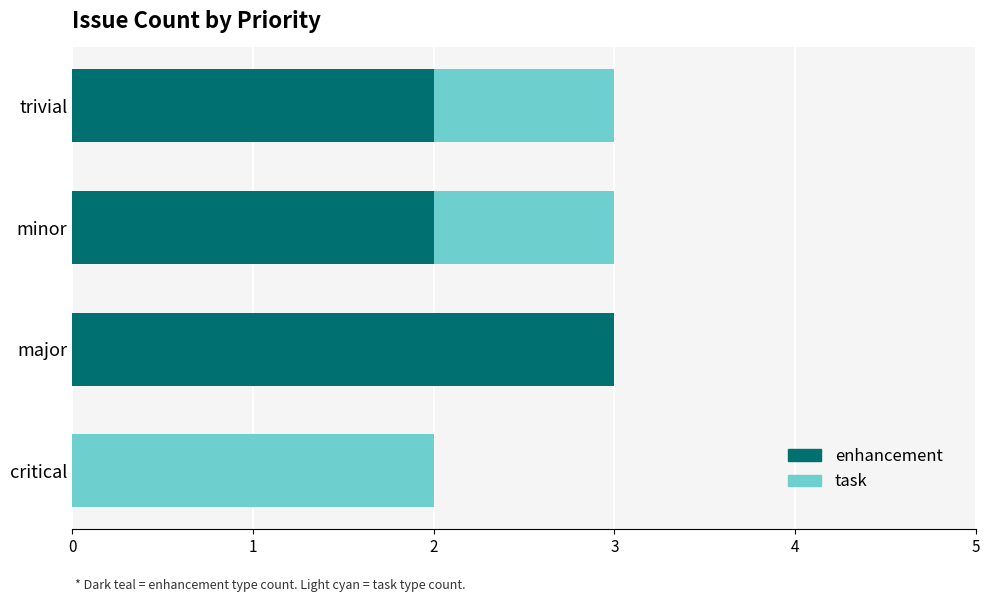

How many categories are shown in the chart?

4